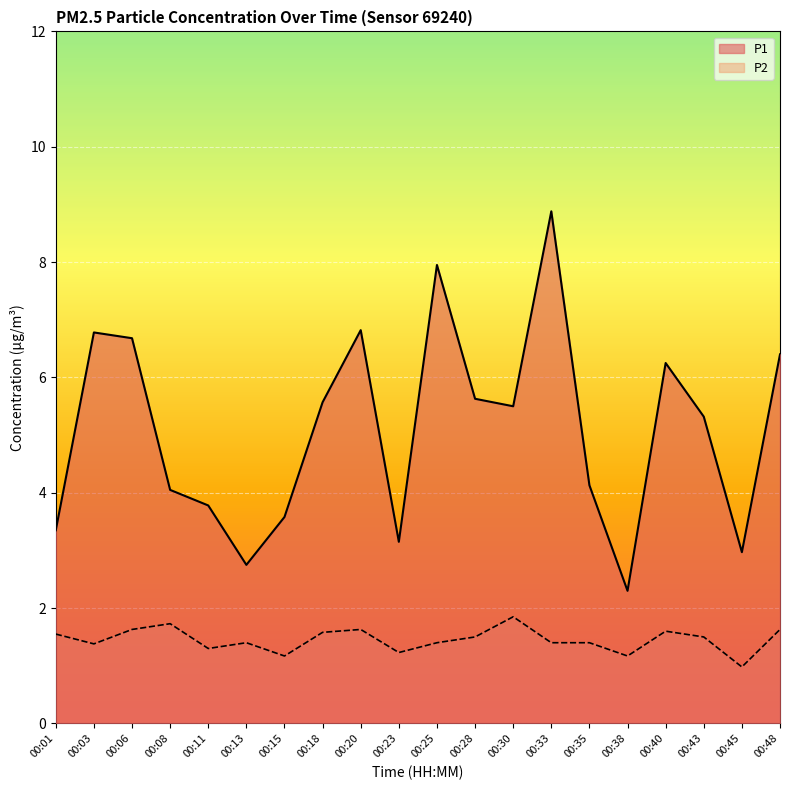

What is the difference between the second highest and minimum values in the P2 series?

0.8